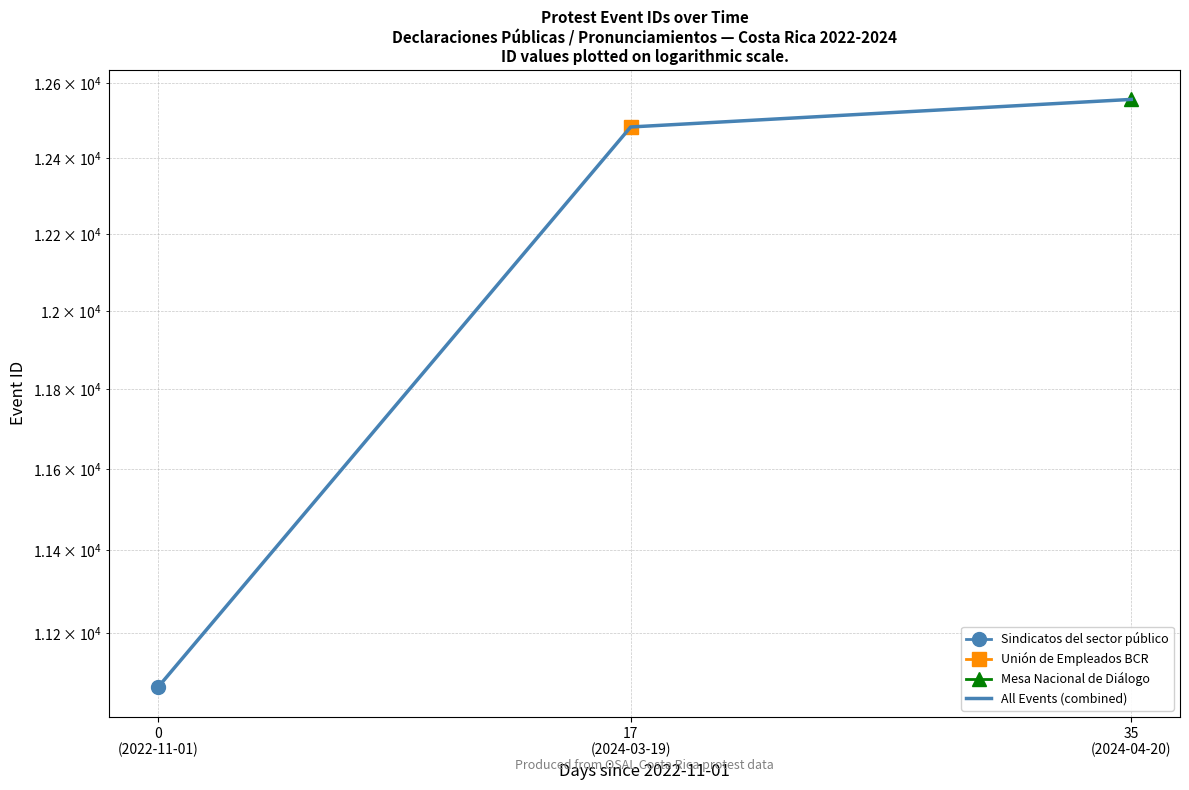

Read the value at 17
(2024-03-19), to the nearest 10.

12480